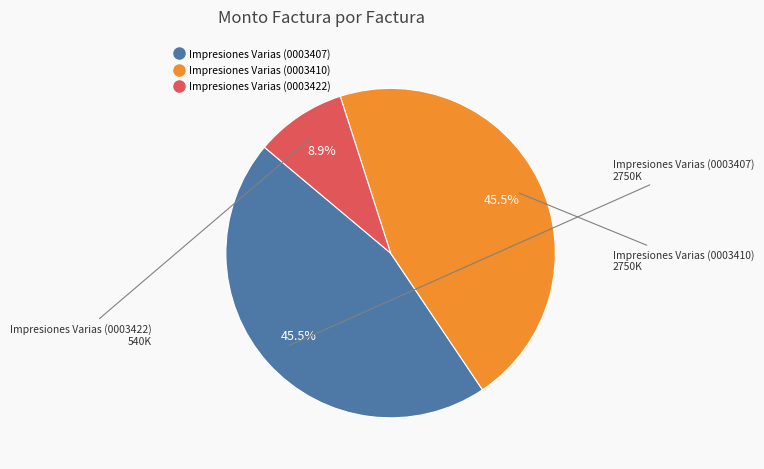

Is there a majority slice in this chart?

No